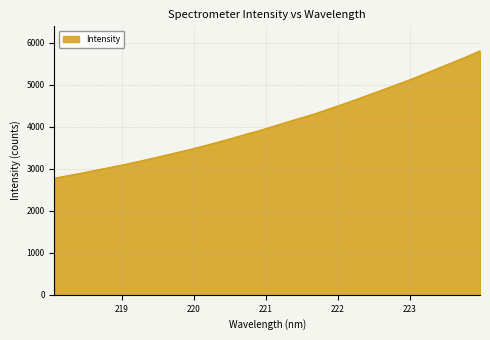

What is the difference between the maximum and minimum values?

3033.2